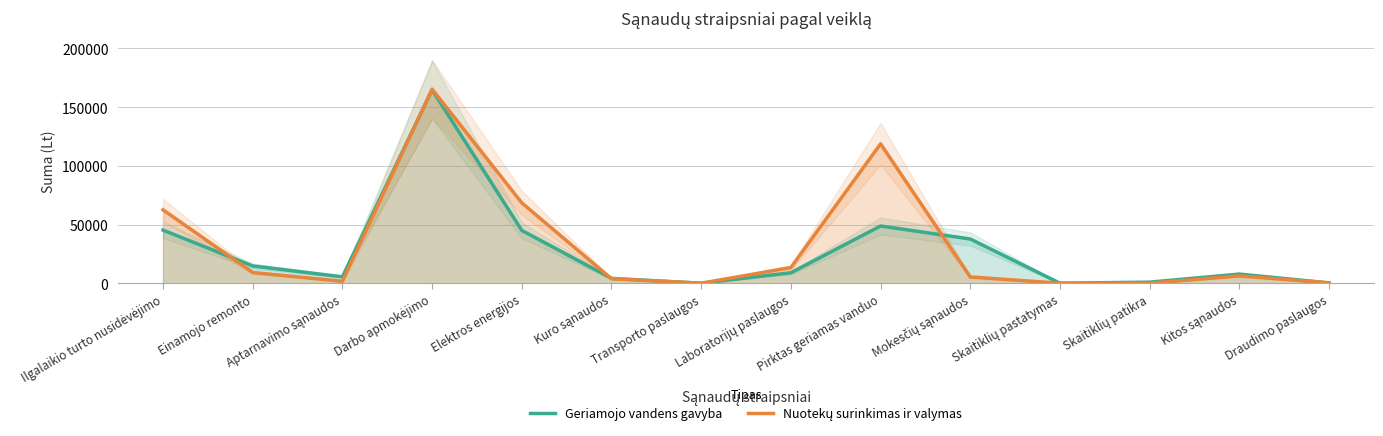

What is the sum of the Geriamojo vandens gavyba values at Darbo apmokėjimo and Kuro sąnaudos?

168870